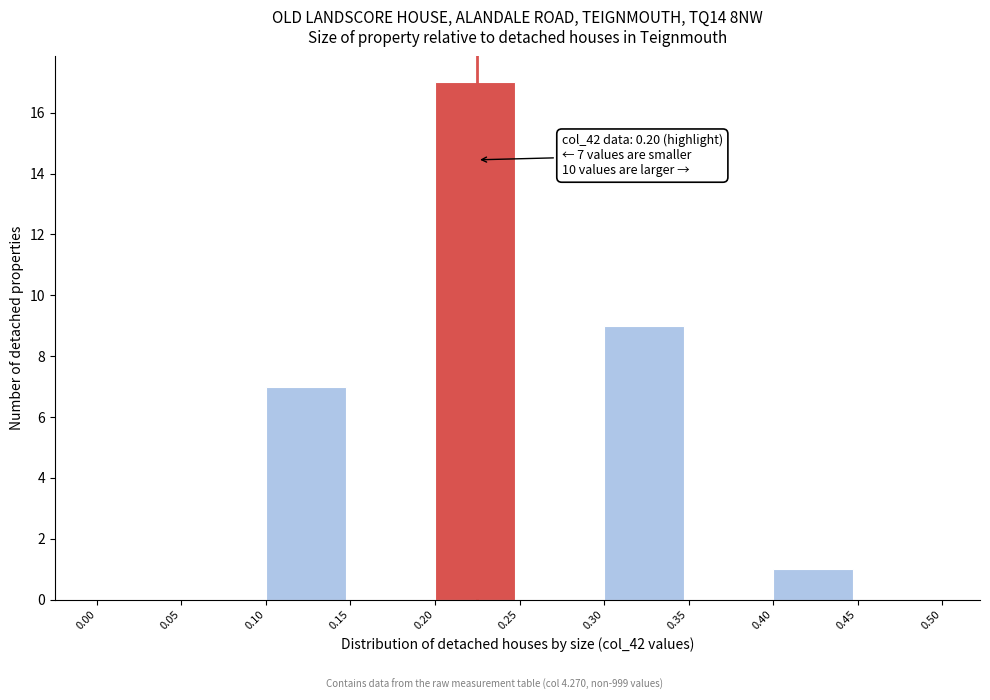

Which range on the x-axis has the tallest bar?

0.20 to 0.25